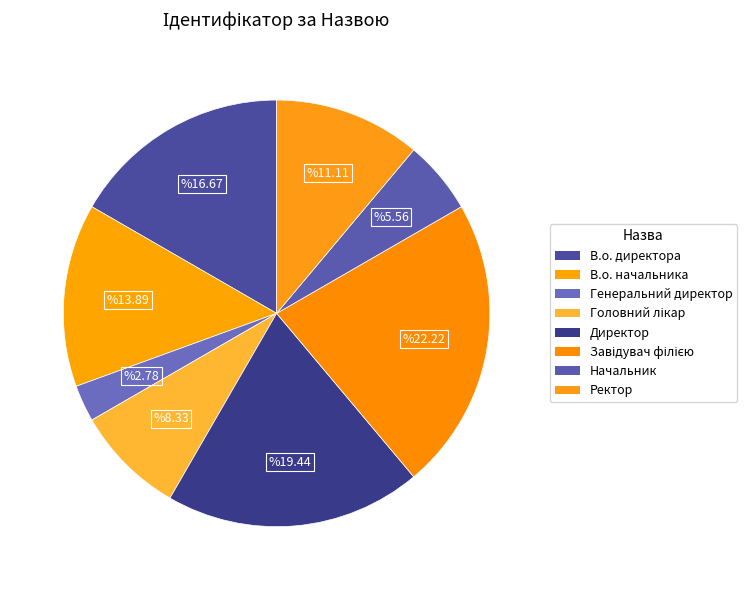

To the nearest percent, what is the difference between the largest and smallest slice percentages?

19%